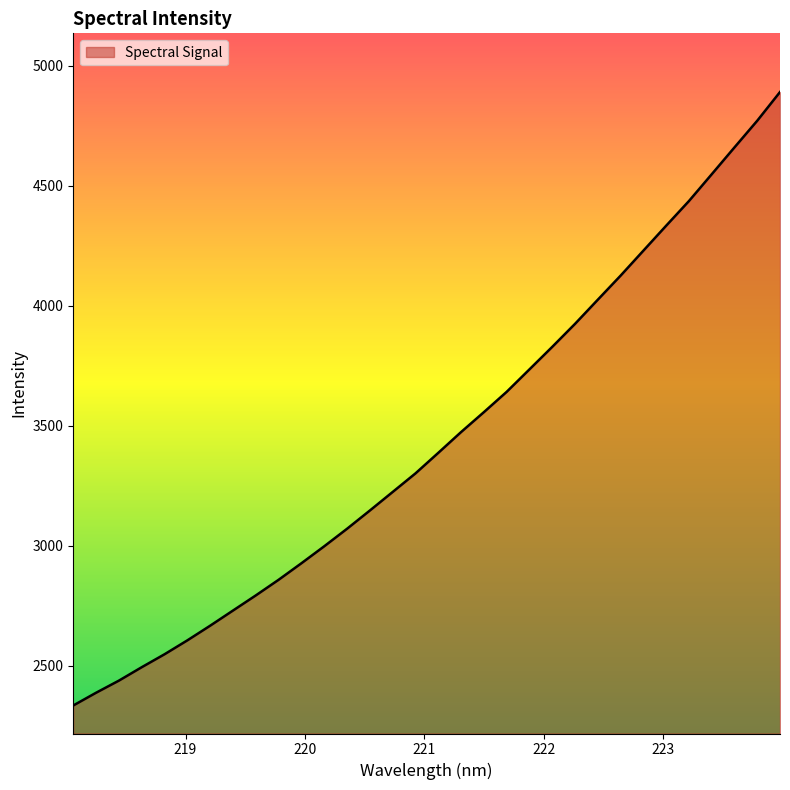

What is the minimum value shown in the chart?

2334.3